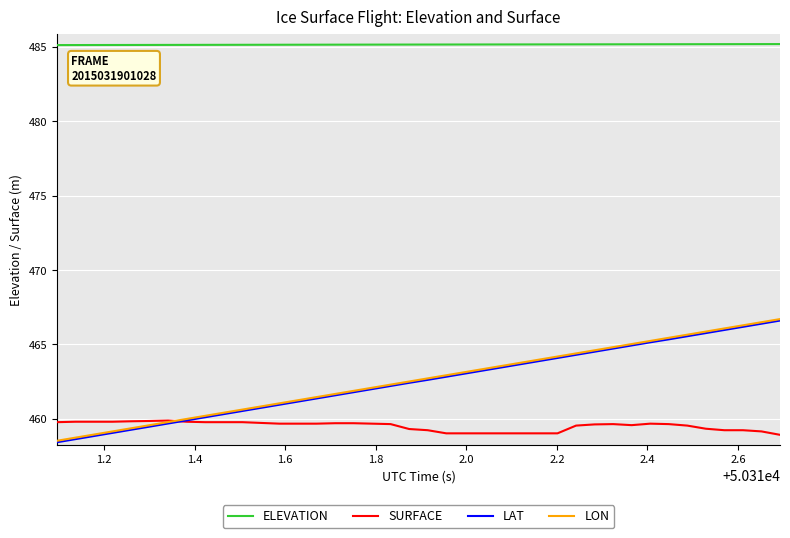

What is the greatest value displayed?

485.2